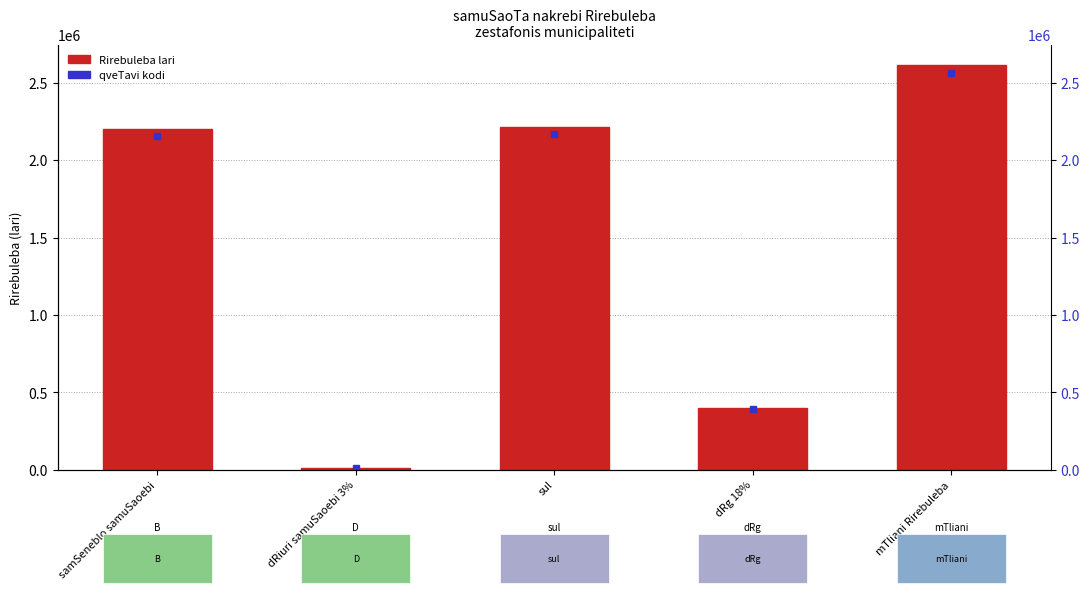

What is the change in value from samSeneblo samuSaoebi to dRg 18%?

-1803784.0